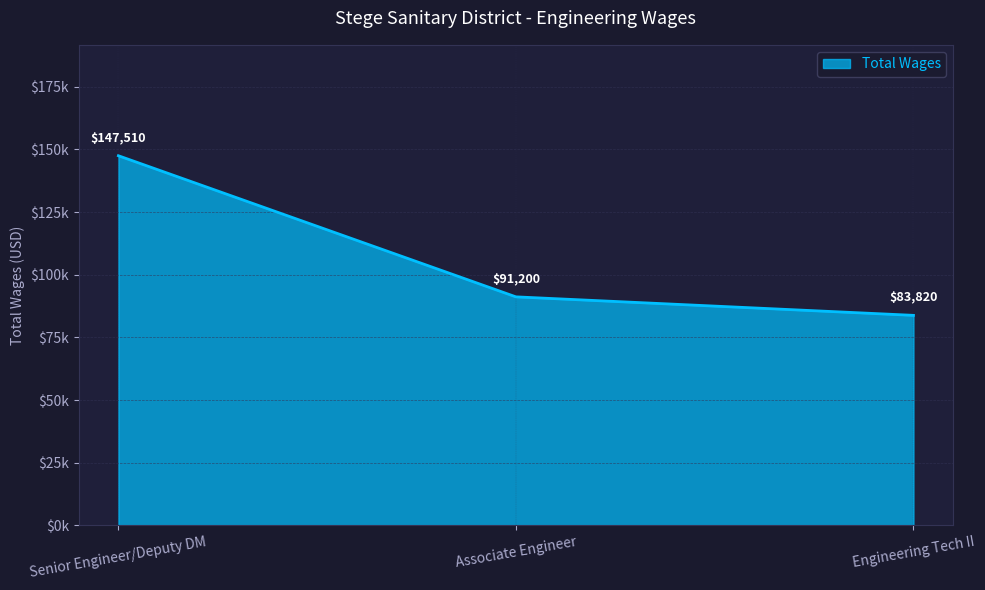

Does the chart have visible grid lines?

Yes